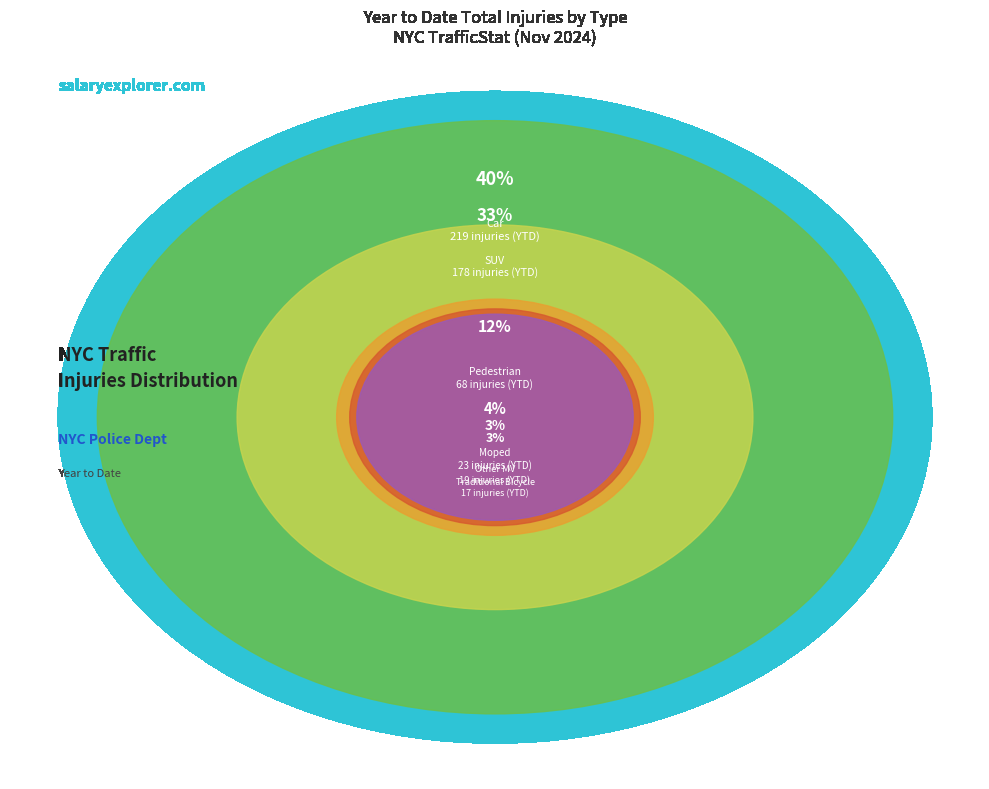

Rank the categories by value from lowest to highest.

Stand-up Scooter, E-bike, Motorcycle, Traditional Bicycle, Other MV, Moped, Pedestrian, SUV, Car